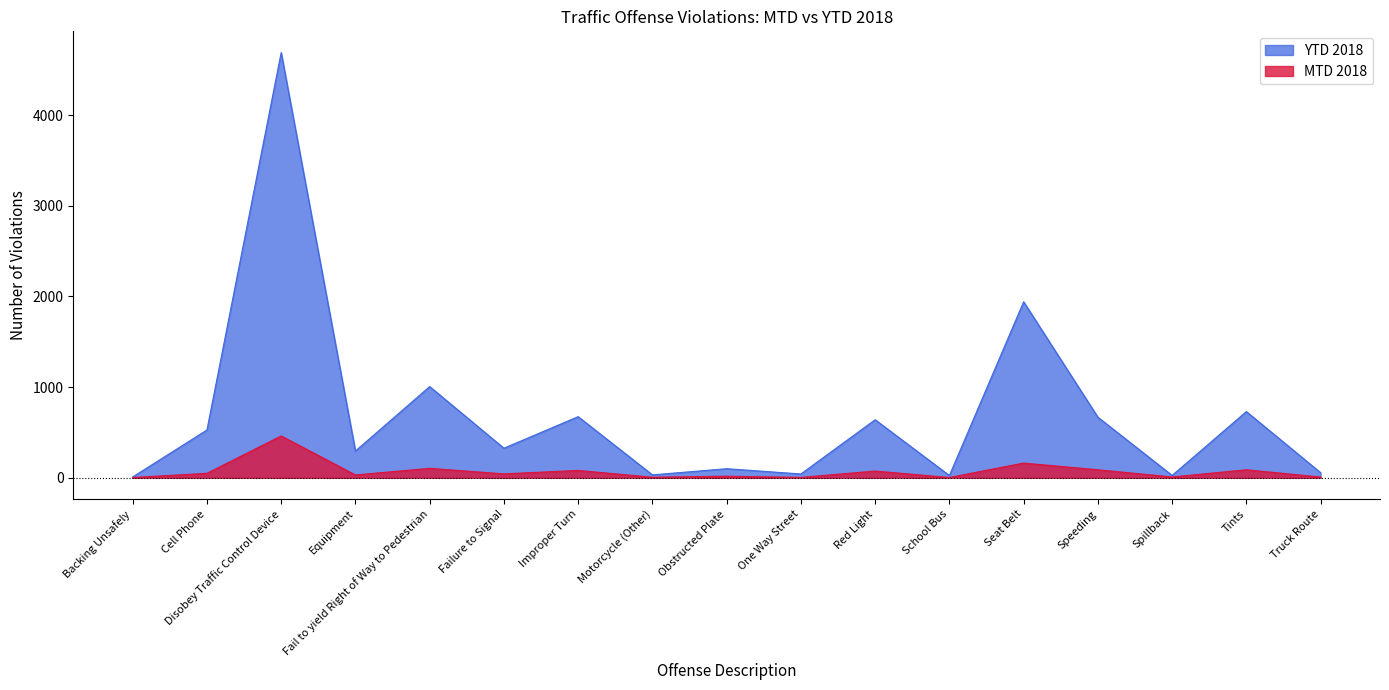

How many data points does each series have?

17